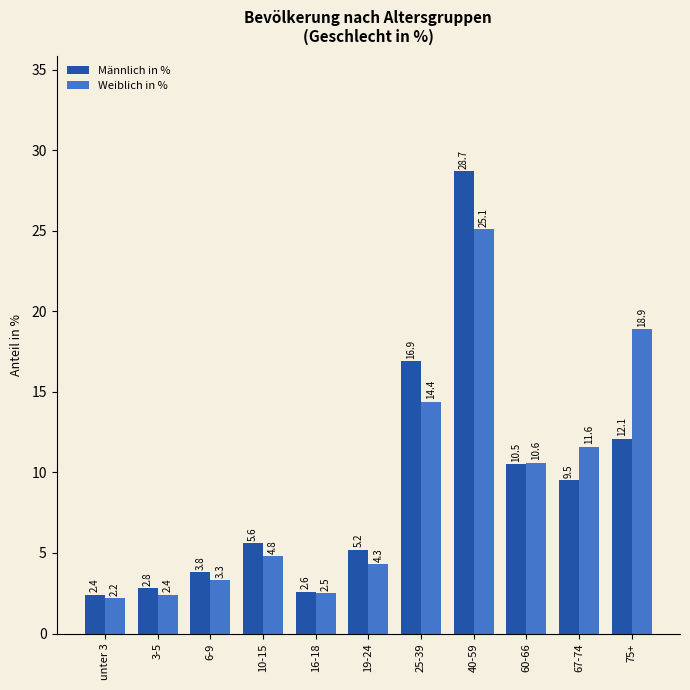

Which series has the largest range (max minus min)?

Männlich in %